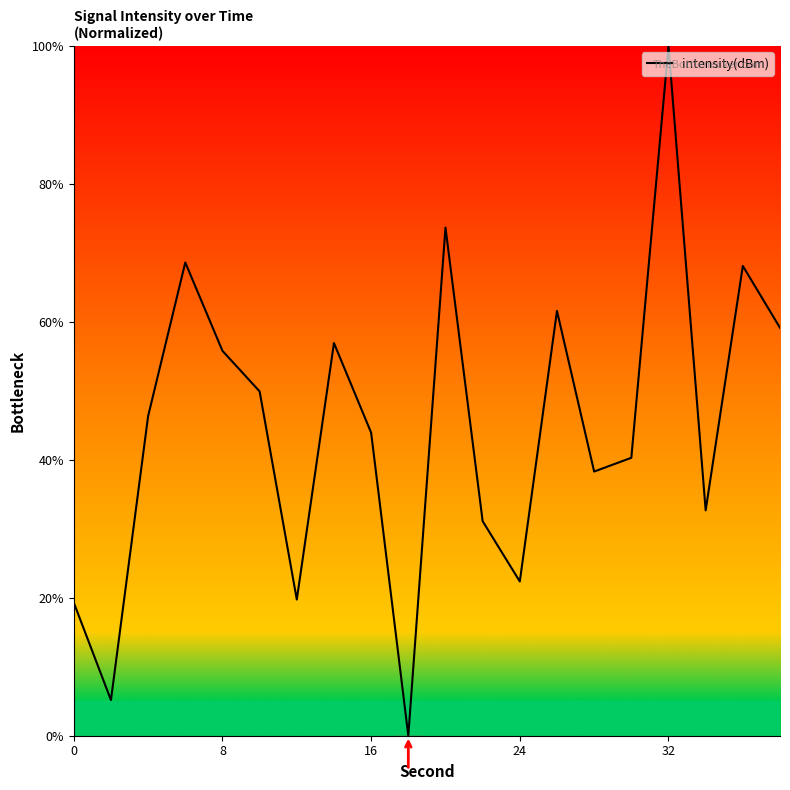

What is the greatest value displayed?

100.0